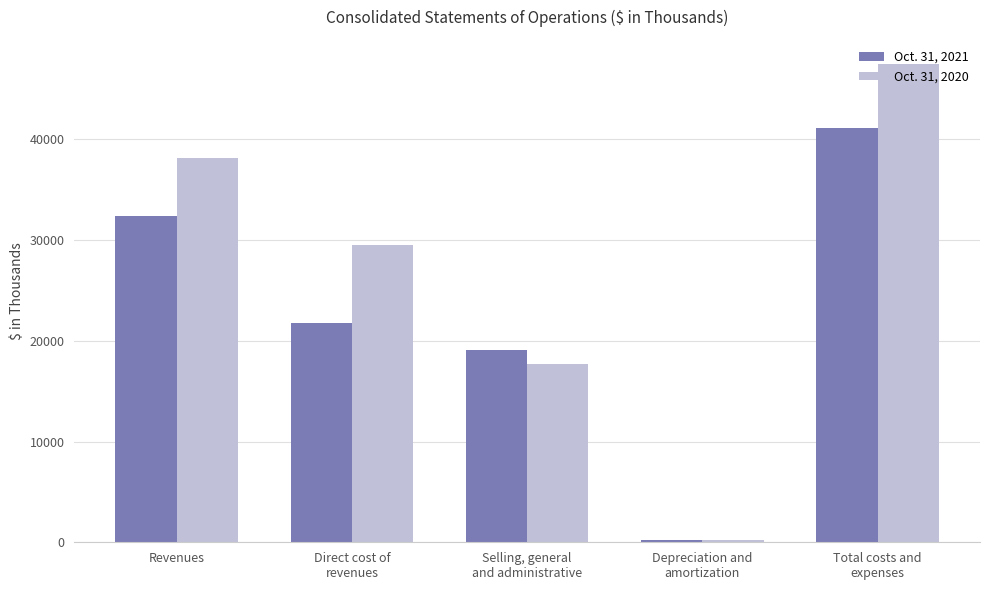

List the series in order of their overall mean, highest first.

Oct. 31, 2020, Oct. 31, 2021